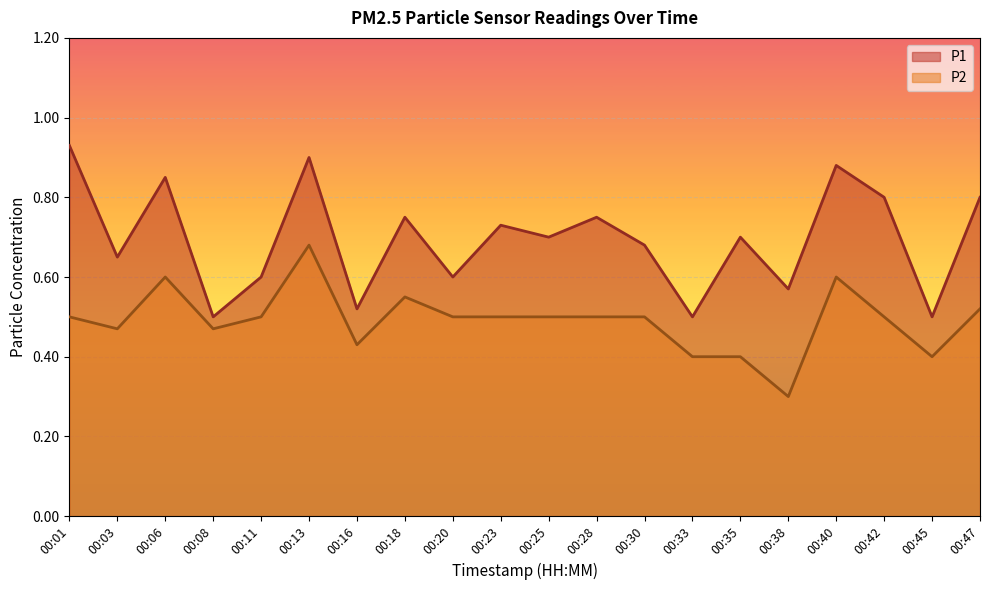

True or false: P2 and P1 cross at least once.

False